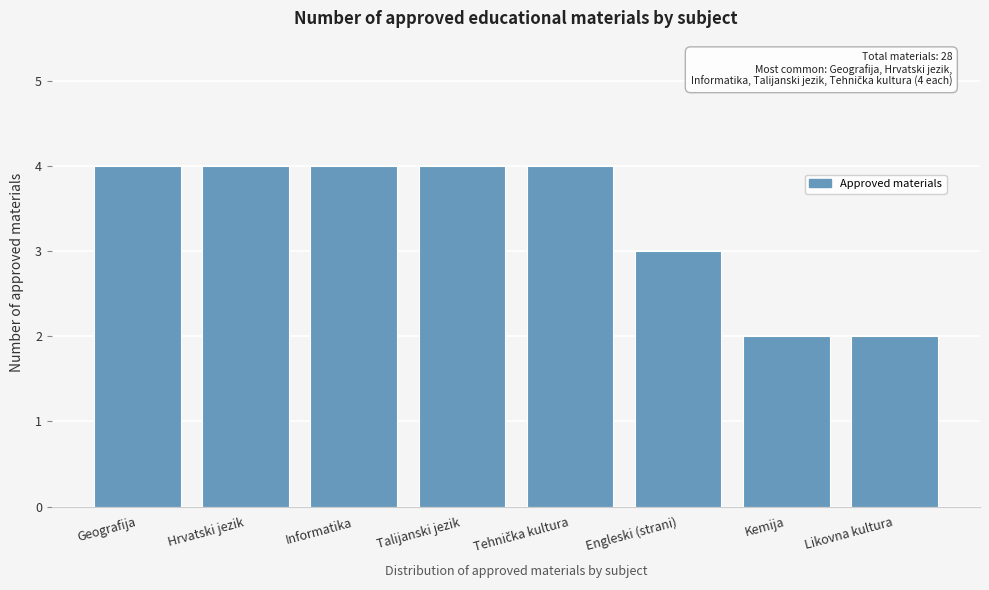

Reading left to right, extract all data points from this chart.

4	4	4	4	4	3	2	2